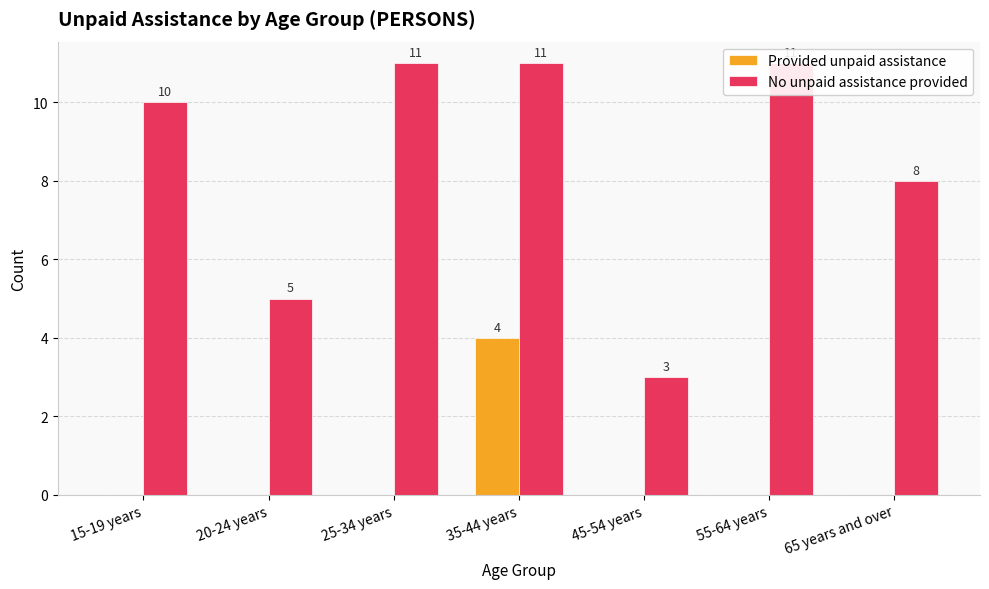

What is the highest value of the No unpaid assistance provided series?

11